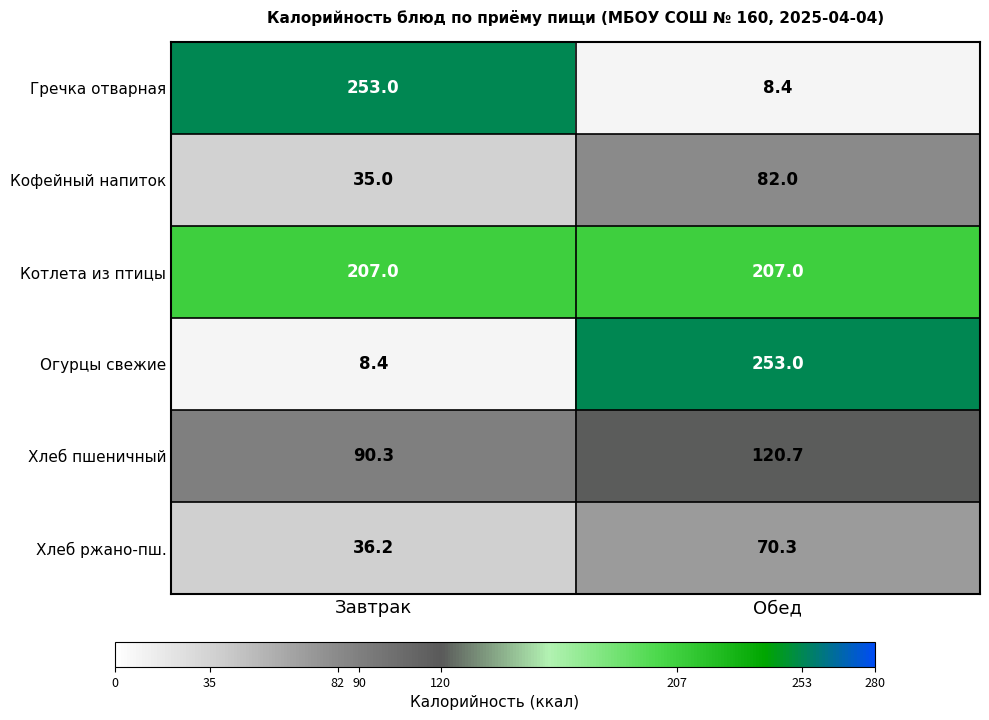

What is the average value of the Огурцы свежие series?

130.7